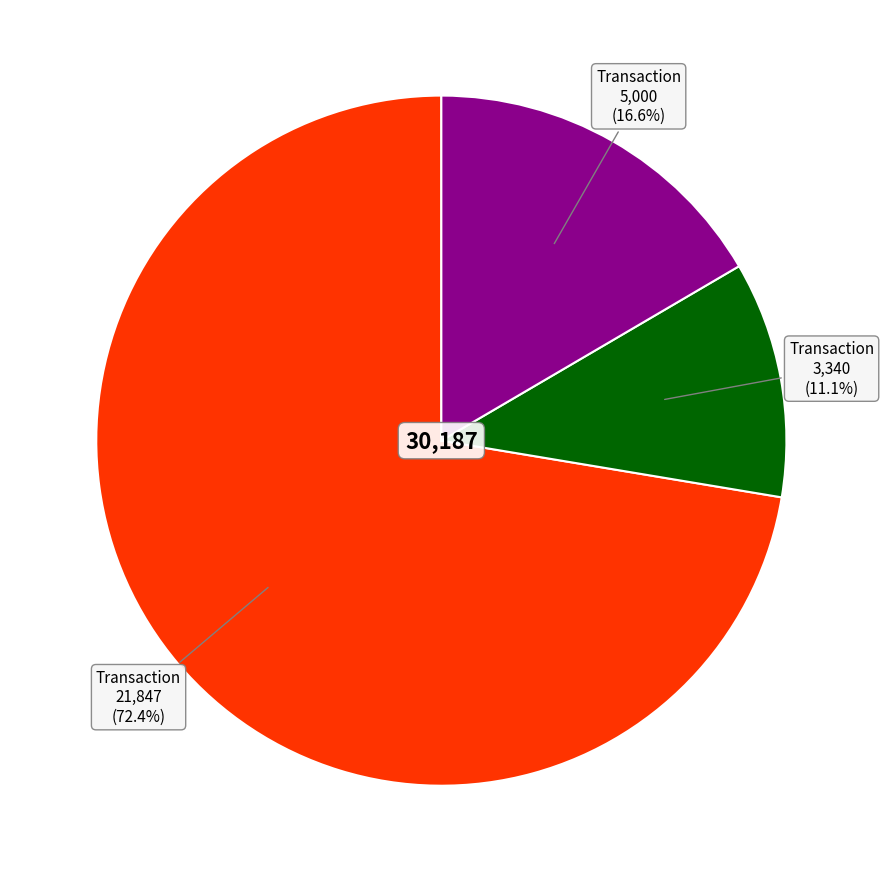

Does any single category account for the majority?

Yes